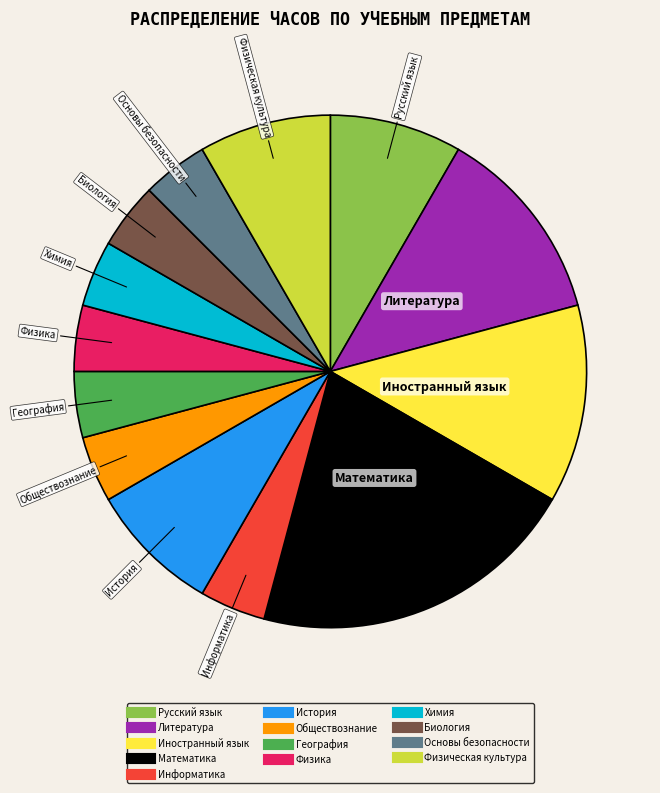

Between Литература and Основы безопасности, which is larger?

Литература